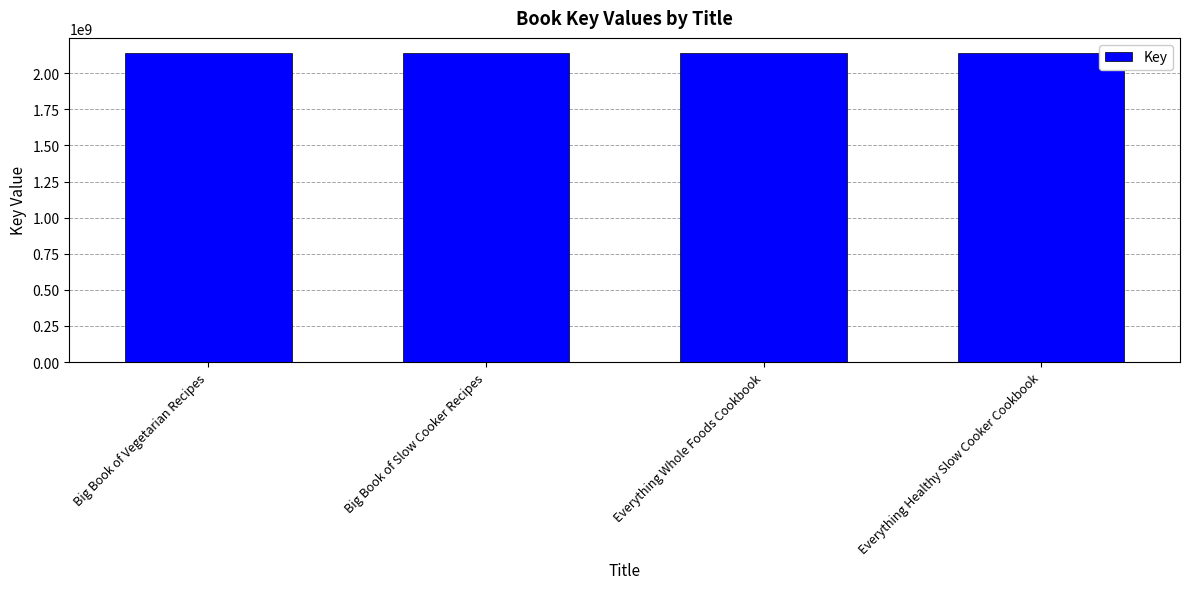

What is the difference between the maximum and minimum values?

36234